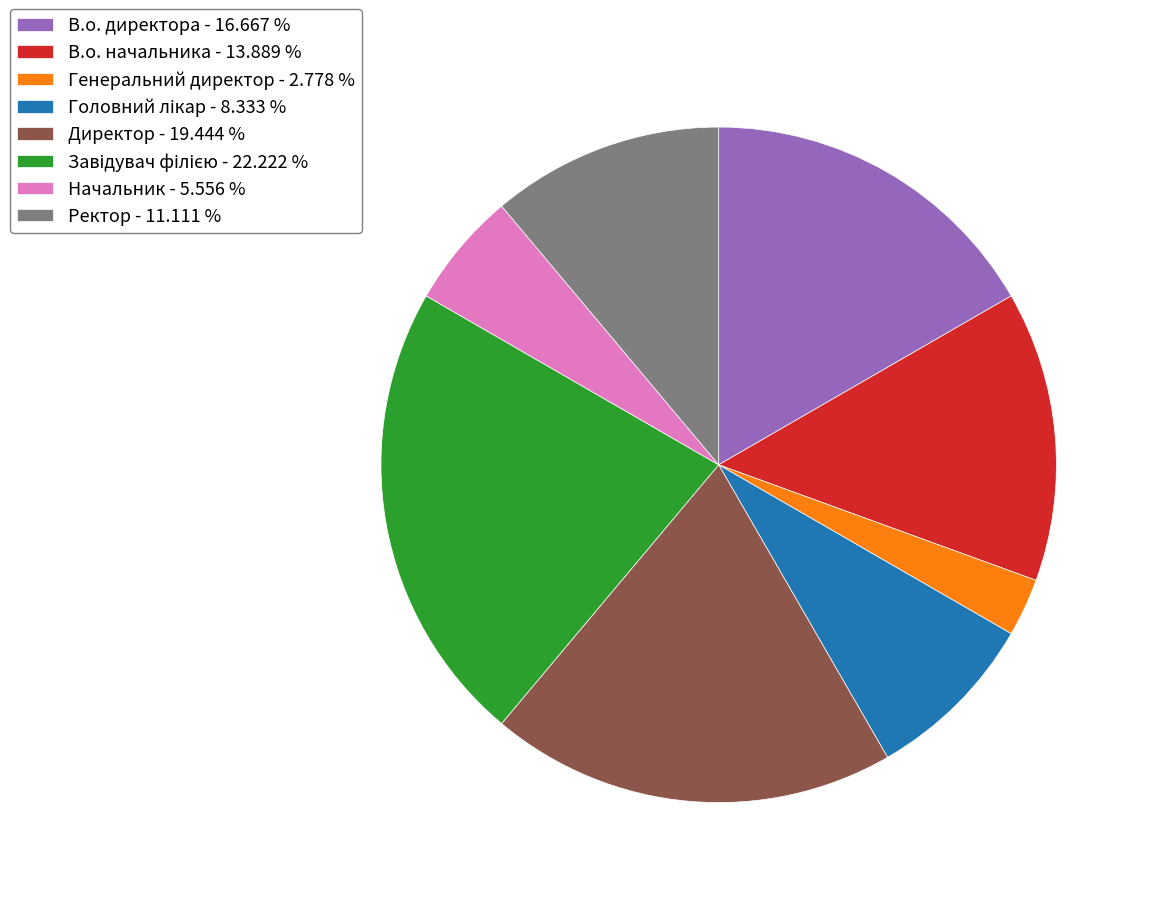

How many slices are in this pie chart?

8